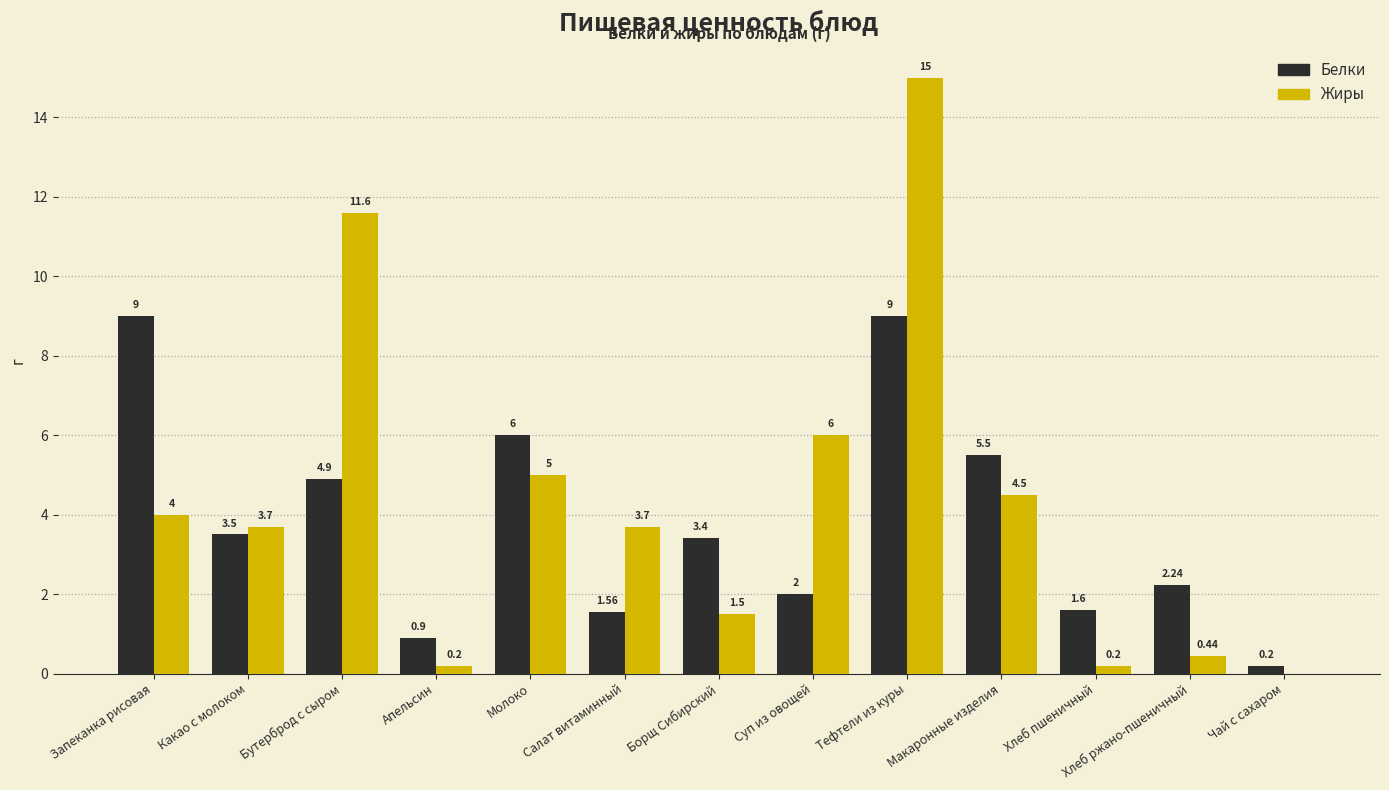

The Белки series shows 0.2 at Чай с сахаром. True or false?

True